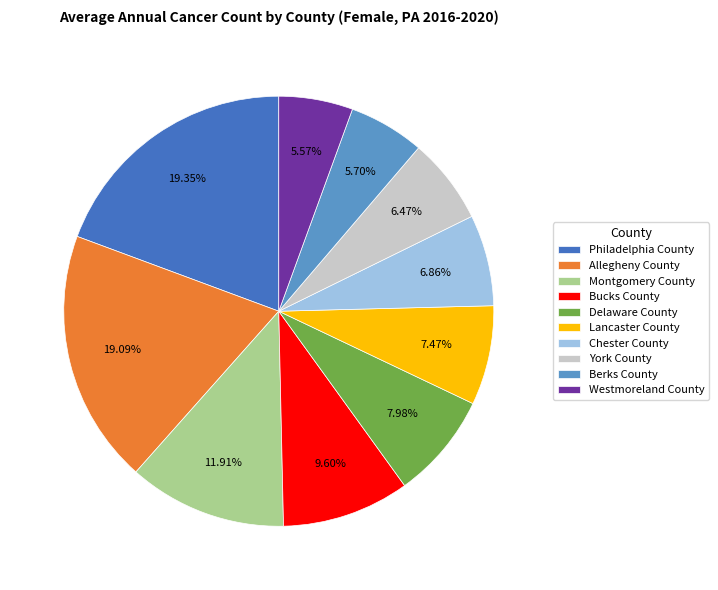

Does York County account for over 50% of the chart?

No